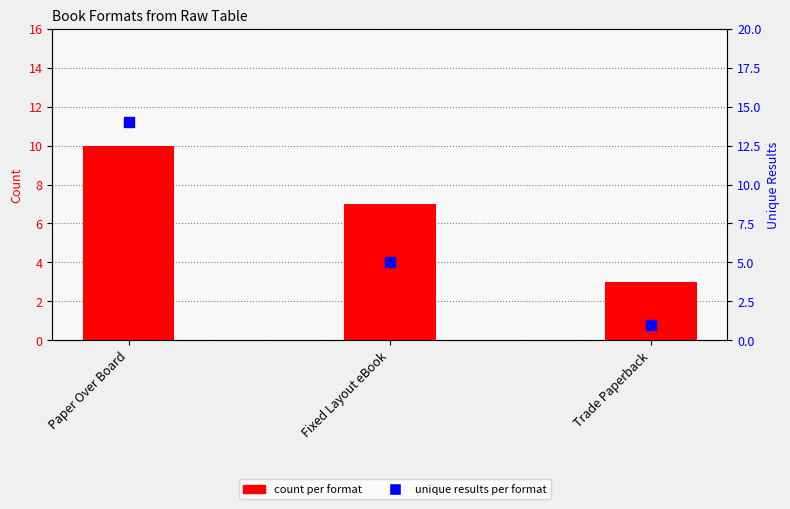

What are all the series names shown in the legend?

count per format, unique results per format